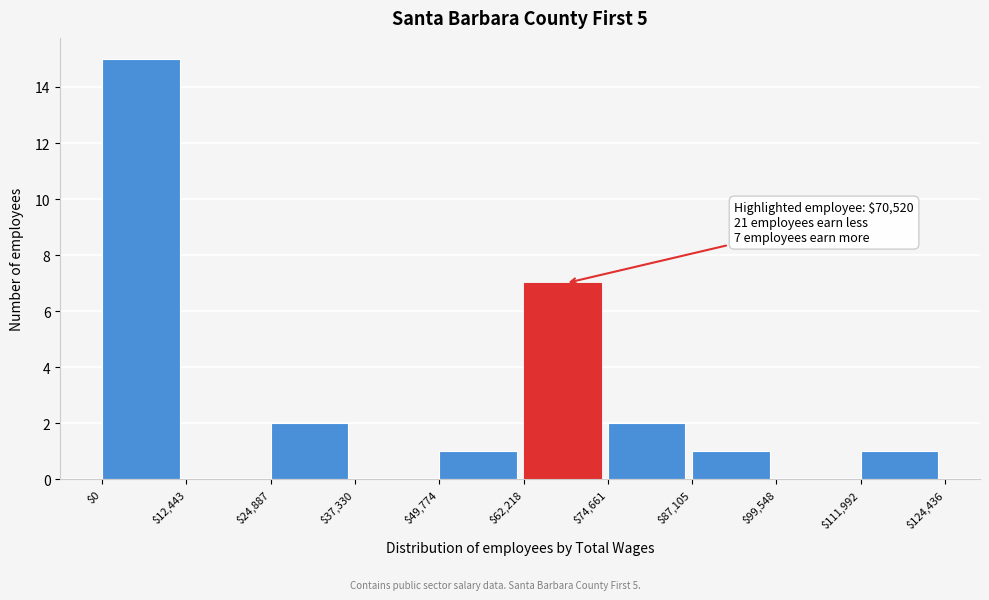

Which range on the x-axis has the tallest bar?

$0 to $12,443